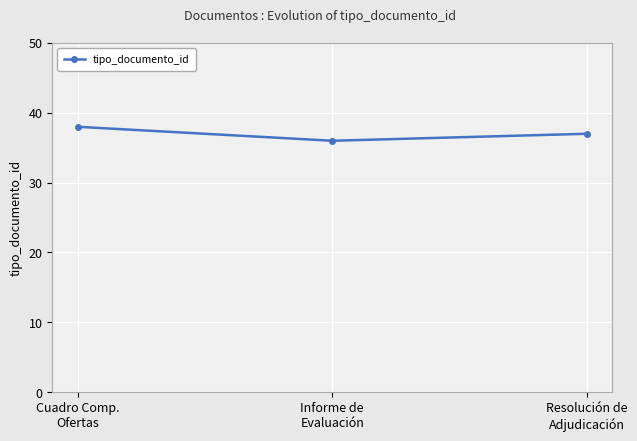

Reading left to right, transcribe all the data shown in this chart.

Cuadro Comp.
Ofertas=38	Informe de
Evaluación=36	Resolución de
Adjudicación=37